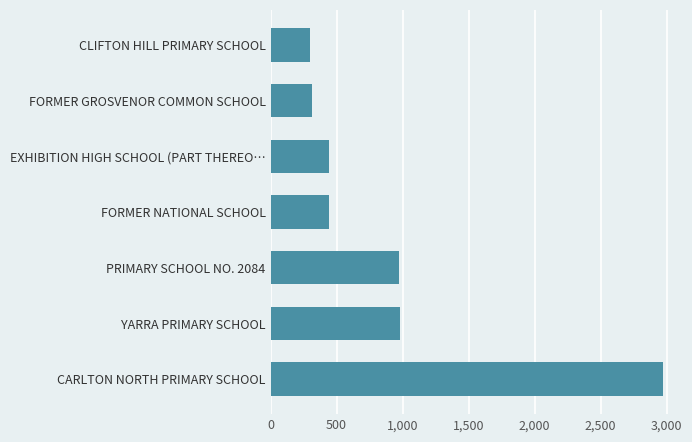

Where is the data nearest to the value 1632?

YARRA PRIMARY SCHOOL